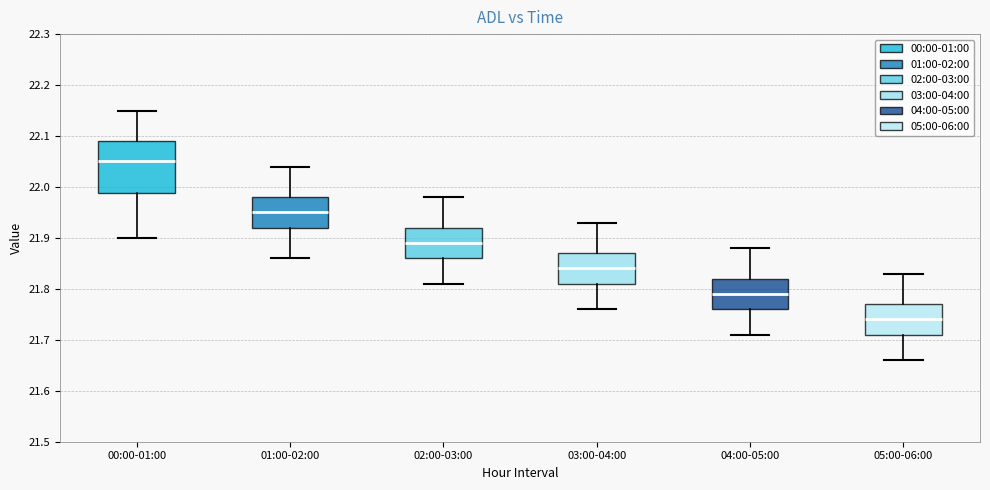

Reading left to right, read every box against the y-axis: the position of its median line, the range the box covers, and the ends of its whiskers. The values are not printed on the chart, so give them approximately, as read against the axis.

00:00-01:00: median 22.05, box 21.99 to 22.09, whiskers 21.90 to 22.15
01:00-02:00: median 21.95, box 21.92 to 21.98, whiskers 21.86 to 22.04
02:00-03:00: median 21.89, box 21.86 to 21.92, whiskers 21.81 to 21.98
03:00-04:00: median 21.84, box 21.81 to 21.87, whiskers 21.76 to 21.93
04:00-05:00: median 21.79, box 21.76 to 21.82, whiskers 21.71 to 21.88
05:00-06:00: median 21.74, box 21.71 to 21.77, whiskers 21.66 to 21.83